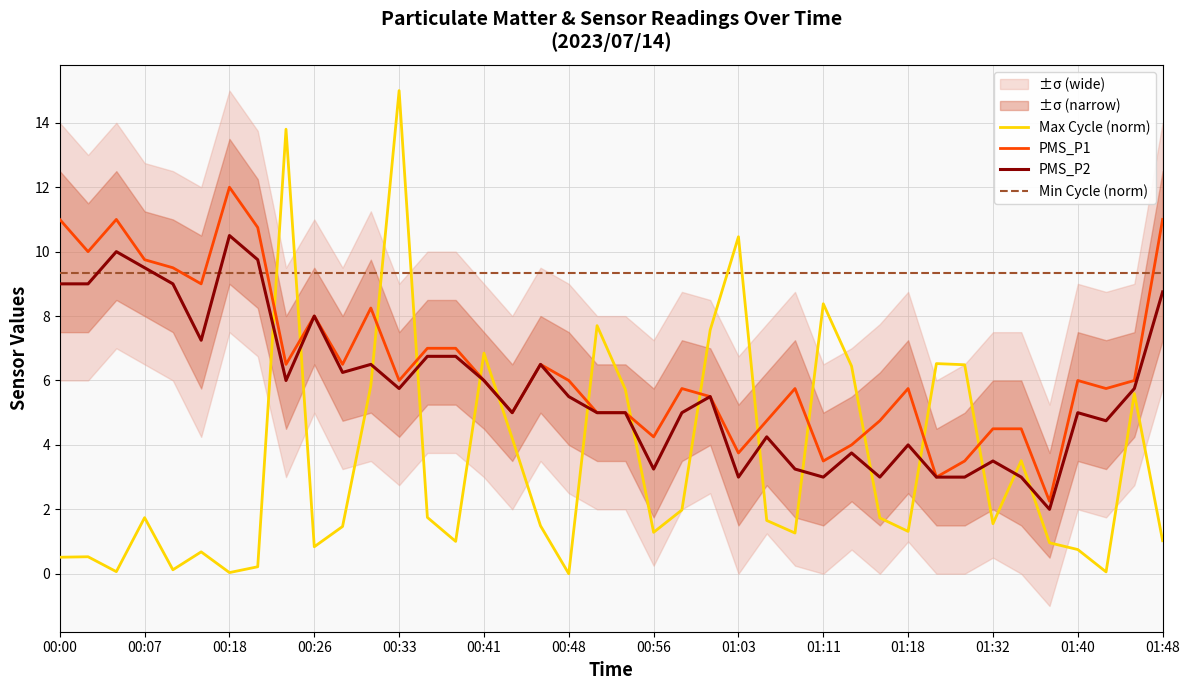

True or false: PMS_P2 has more than 2 interior local peaks.

True